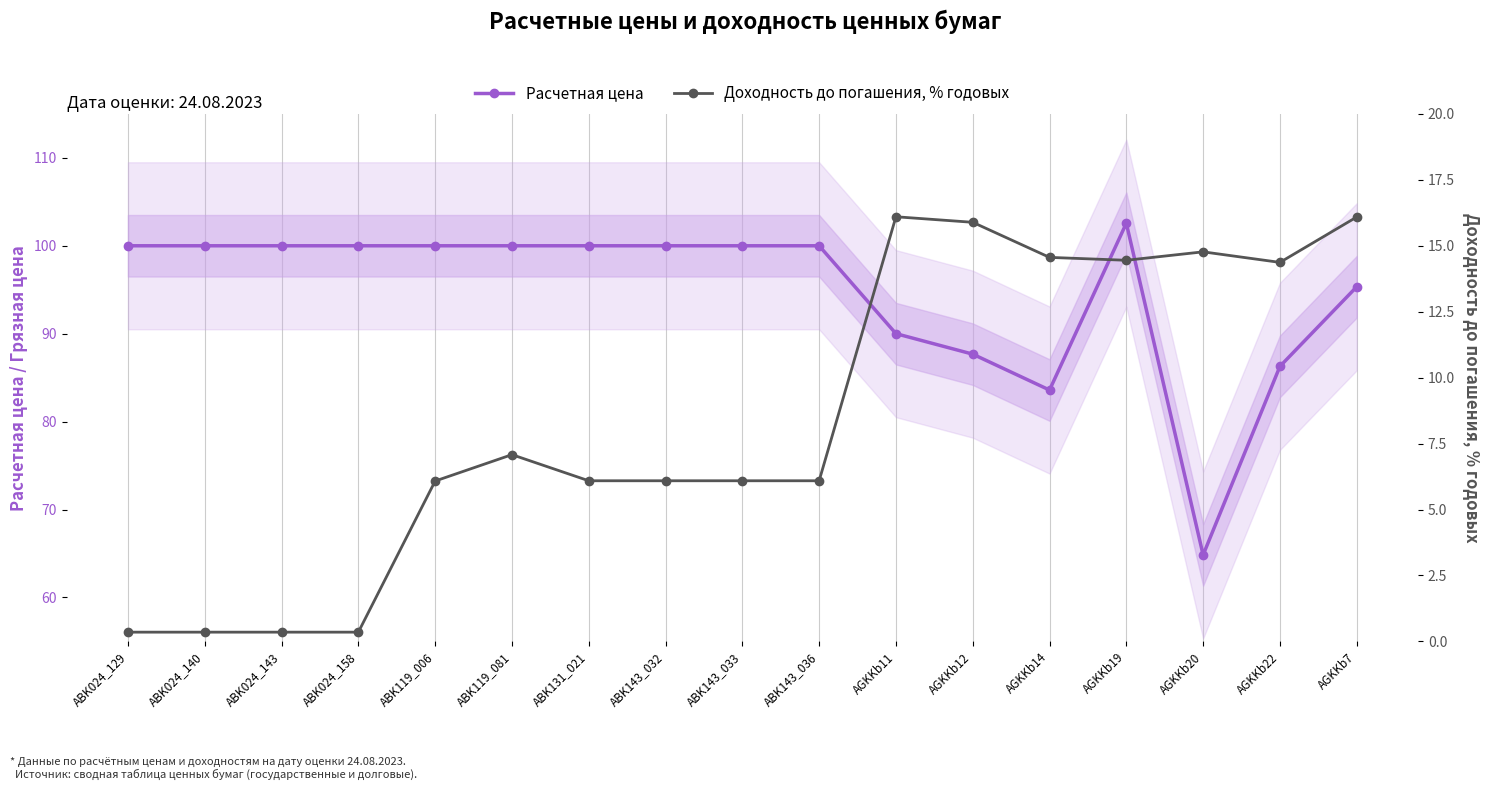

What is the difference between the Доходность до погашения, % годовых values at ABK143_033 and AGKKb14?

8.5